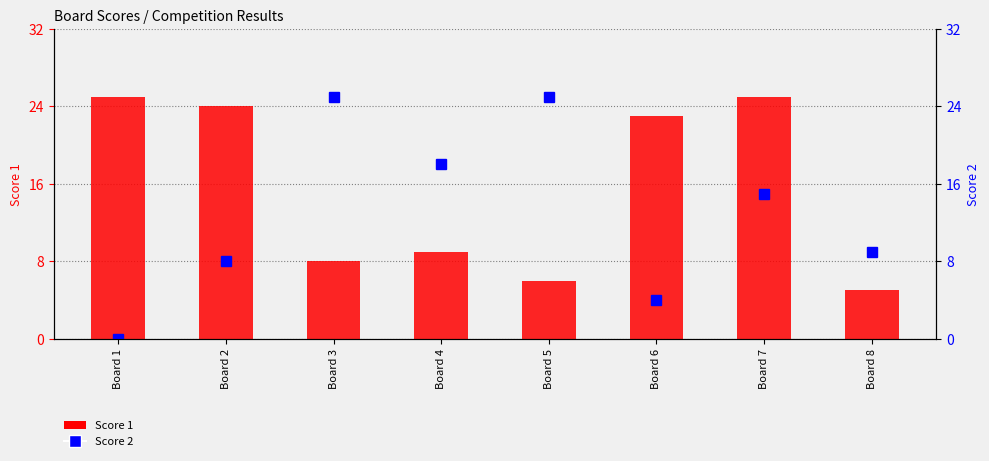

Which category has the highest value in the Score 1 series?

Board 1